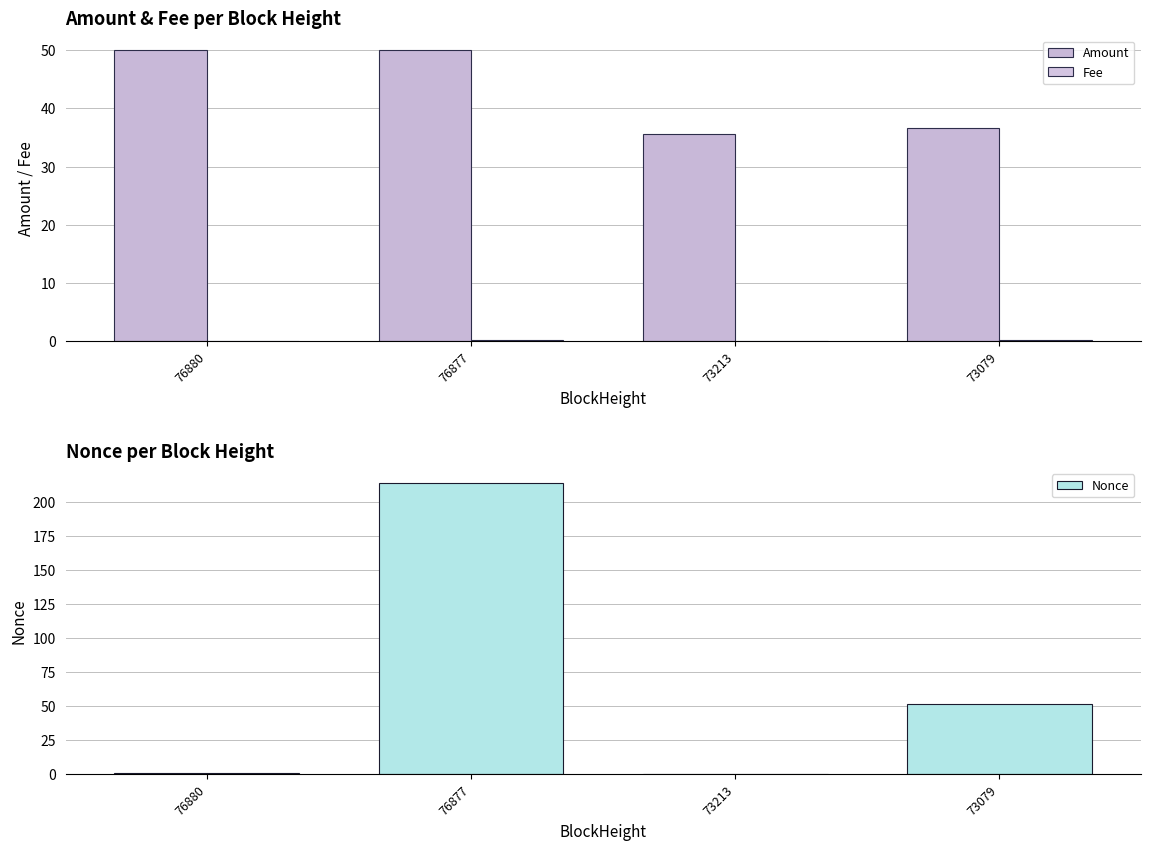

Reading right to left, list all the values displayed in this chart.

Amount: 73079=36.6	73213=35.6	76877=50.0	76880=50.0
Fee: 73079=0.2	73213=0.0	76877=0.2	76880=0.0
Nonce: 73079=51.0	73213=0.0	76877=214.0	76880=1.0